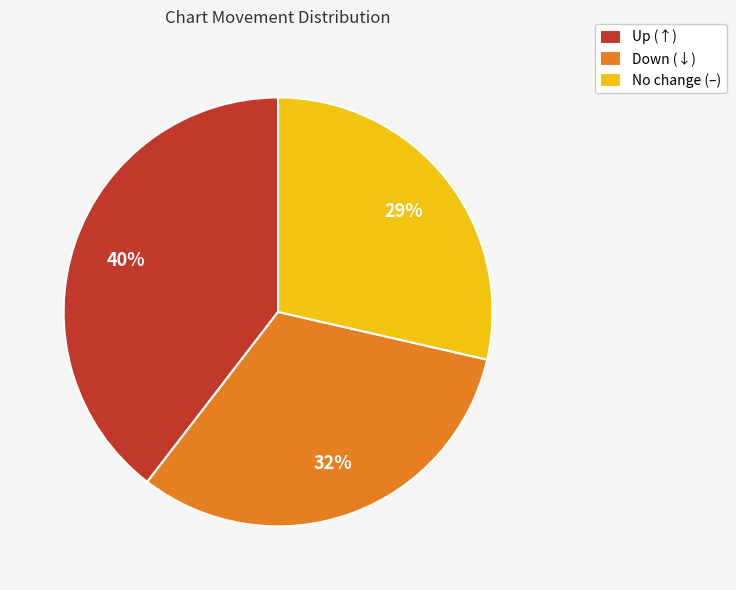

True or false: Down (↓) accounts for 41% of the total.

False